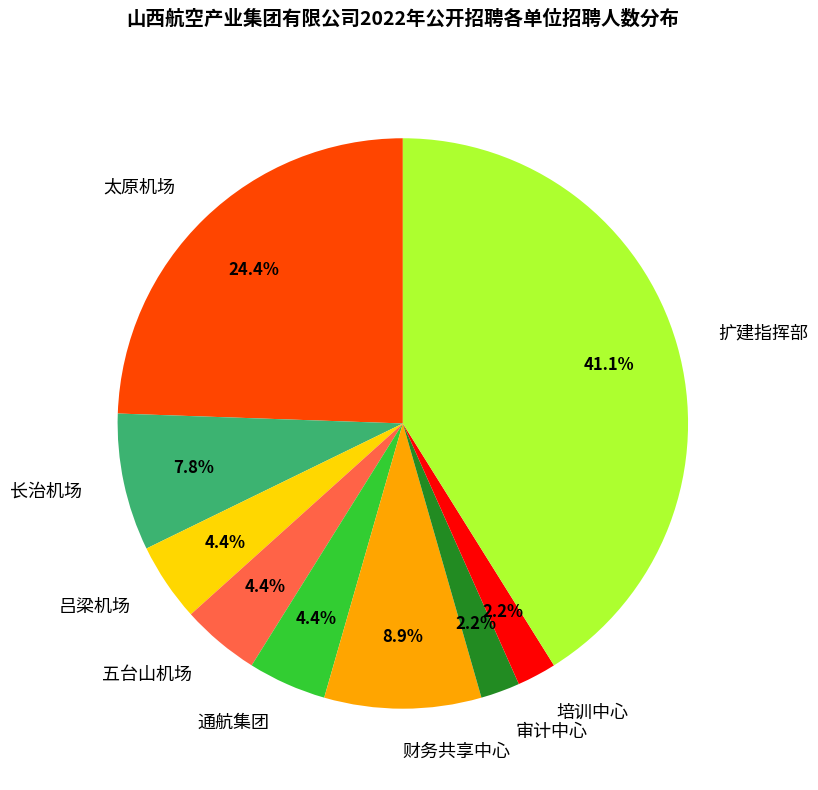

What percentage is NOT represented by 太原机场?

75.6%